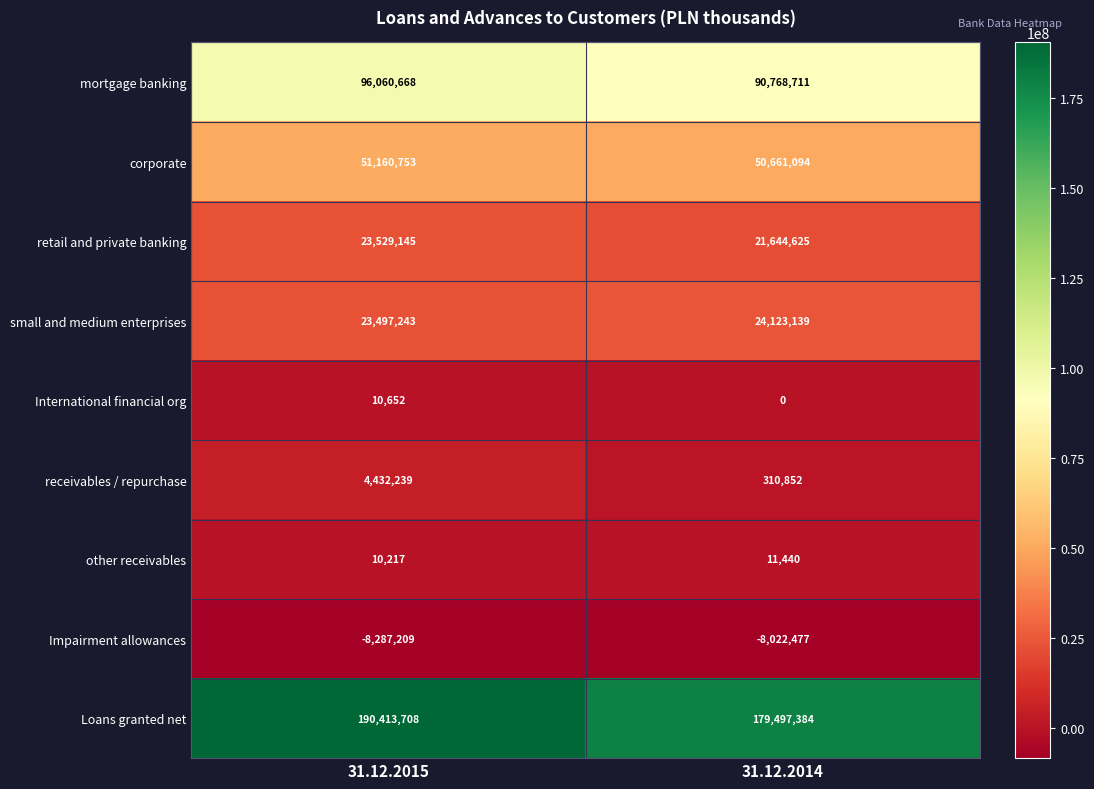

What is the sum of all mortgage banking values?

186829379